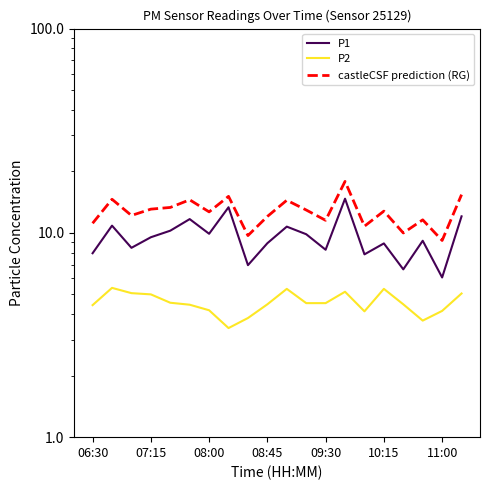

True or false: P2 and castleCSF prediction (RG) cross at least once.

False